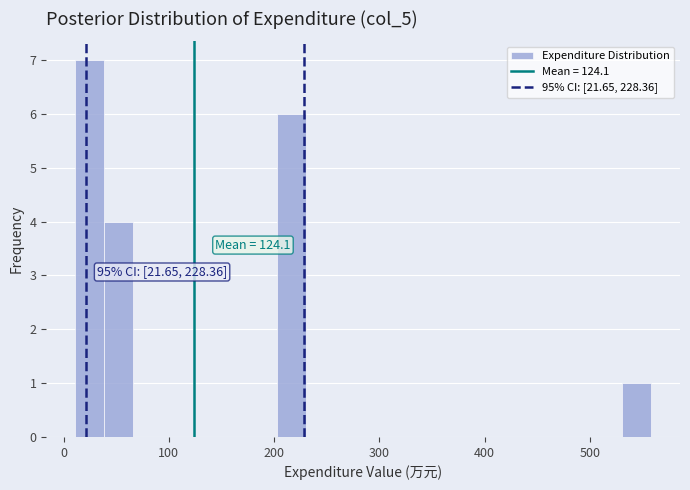

Around what value on the x-axis is the tallest bar? Give the approximate position of its centre, as read against the axis.

20